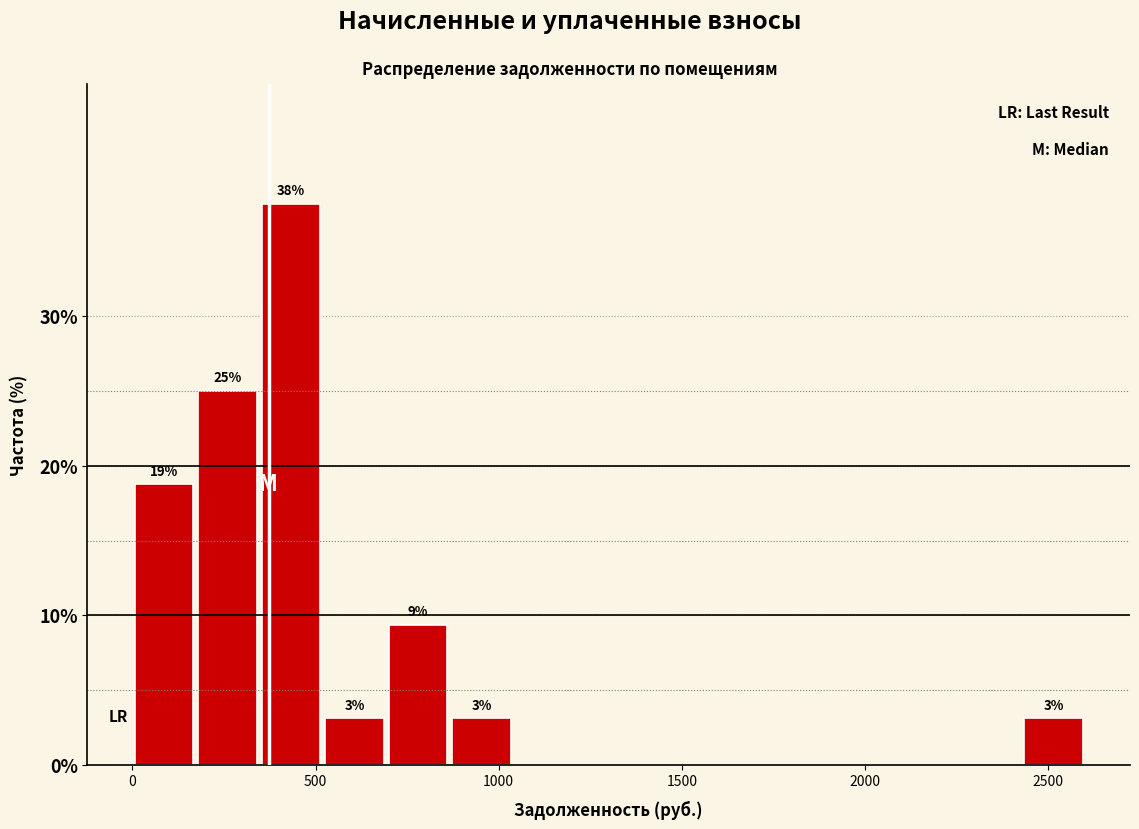

Read against the x-axis, roughly where is the centre of the tallest bar?

450